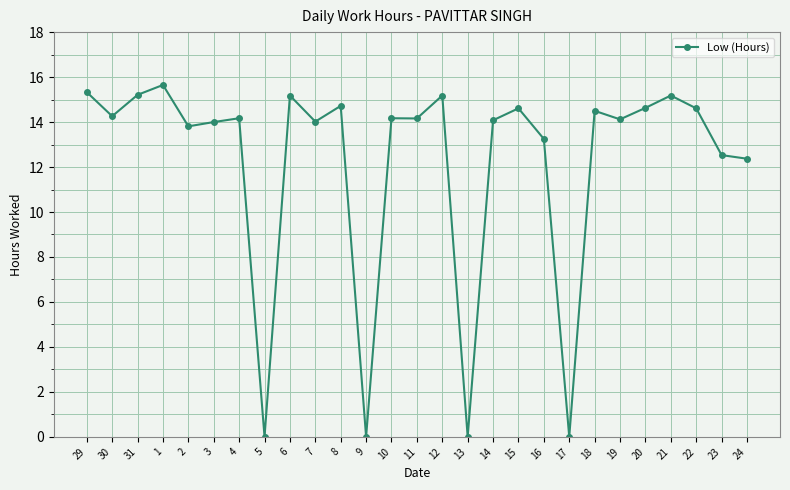

What is the maximum value shown in the chart?

15.7